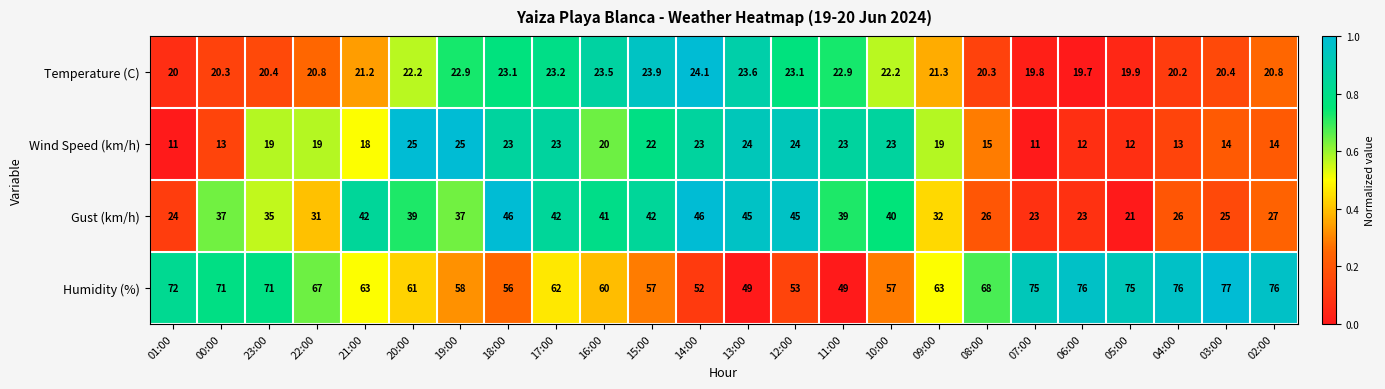

At which category does the chart reach its peak across all series?

03:00